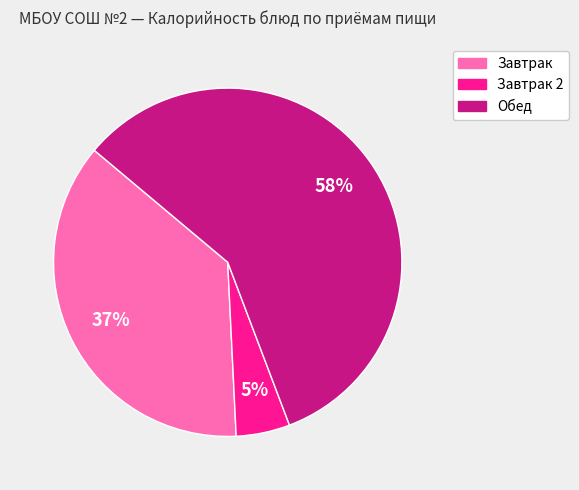

To the nearest percent, what is the difference between the largest and smallest slice percentages?

53%